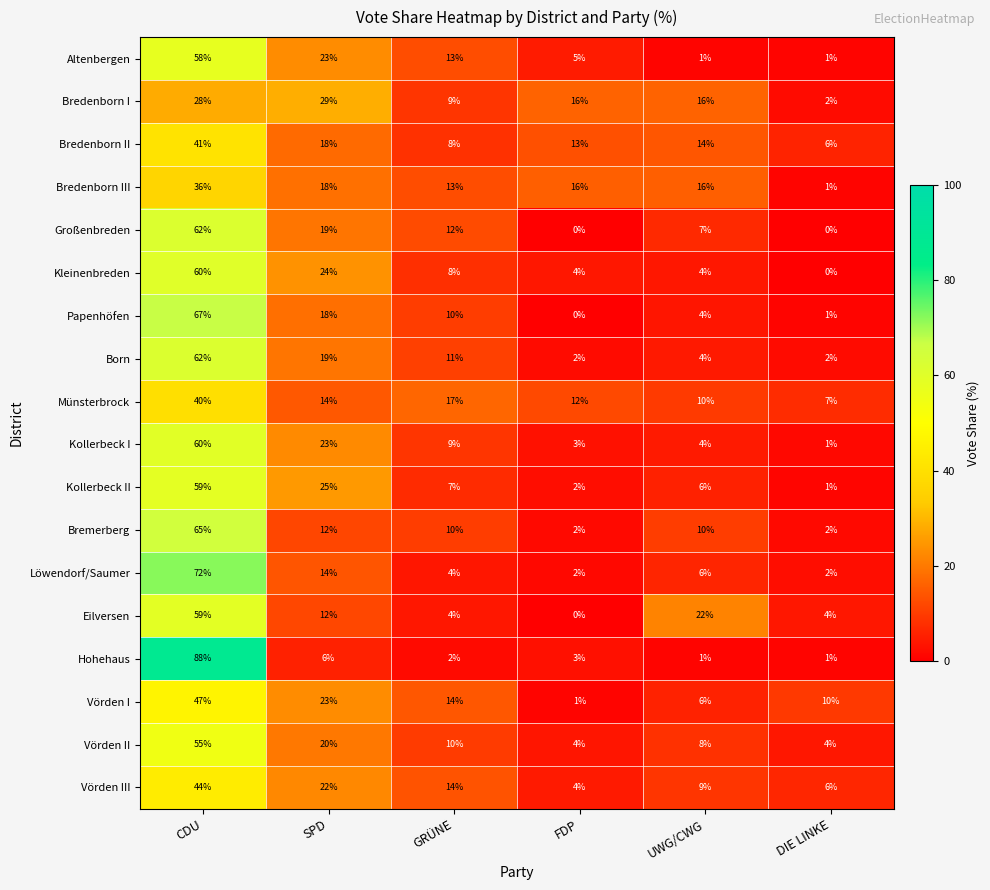

How many data points in Vörden II are less than 10?

3